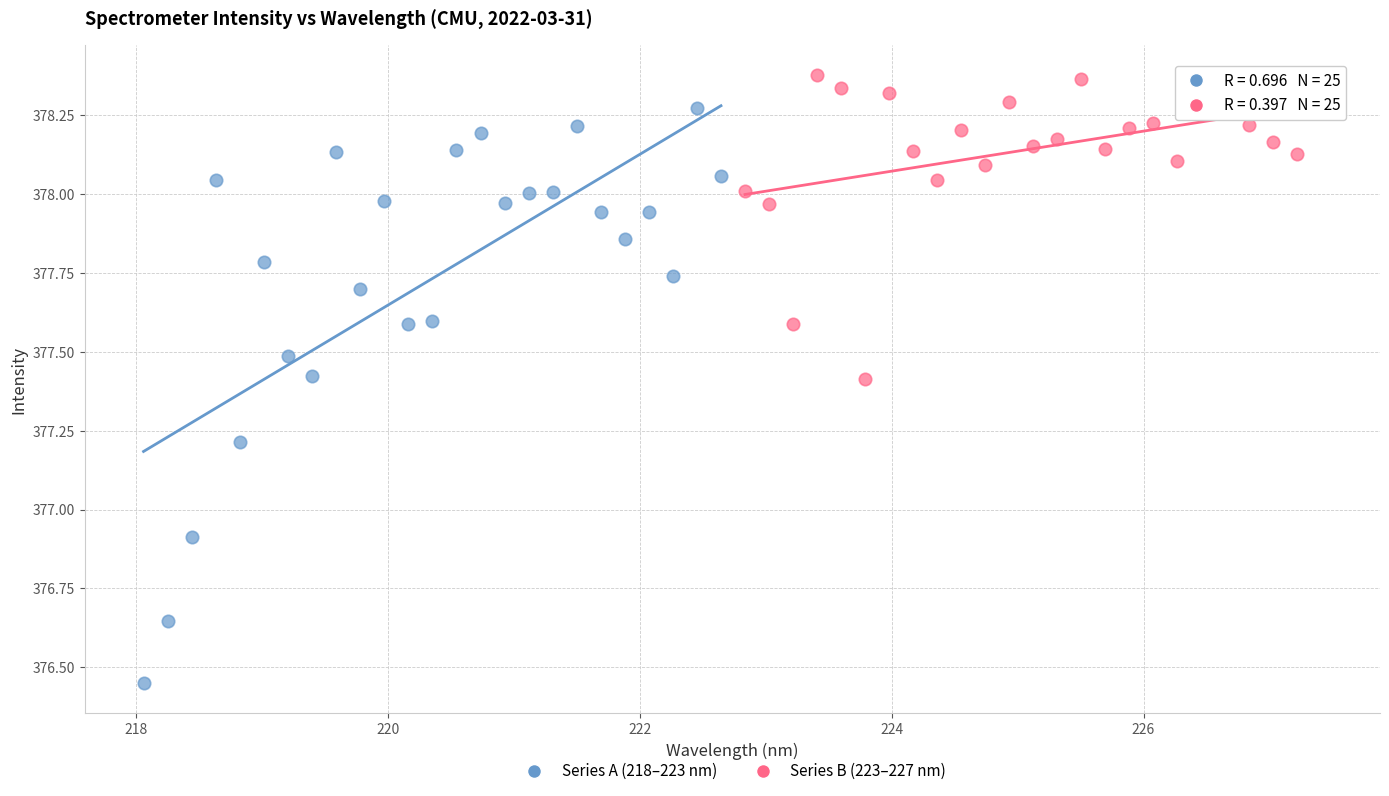

Which series reaches the maximum Y coordinate?

Series B (223–227 nm)